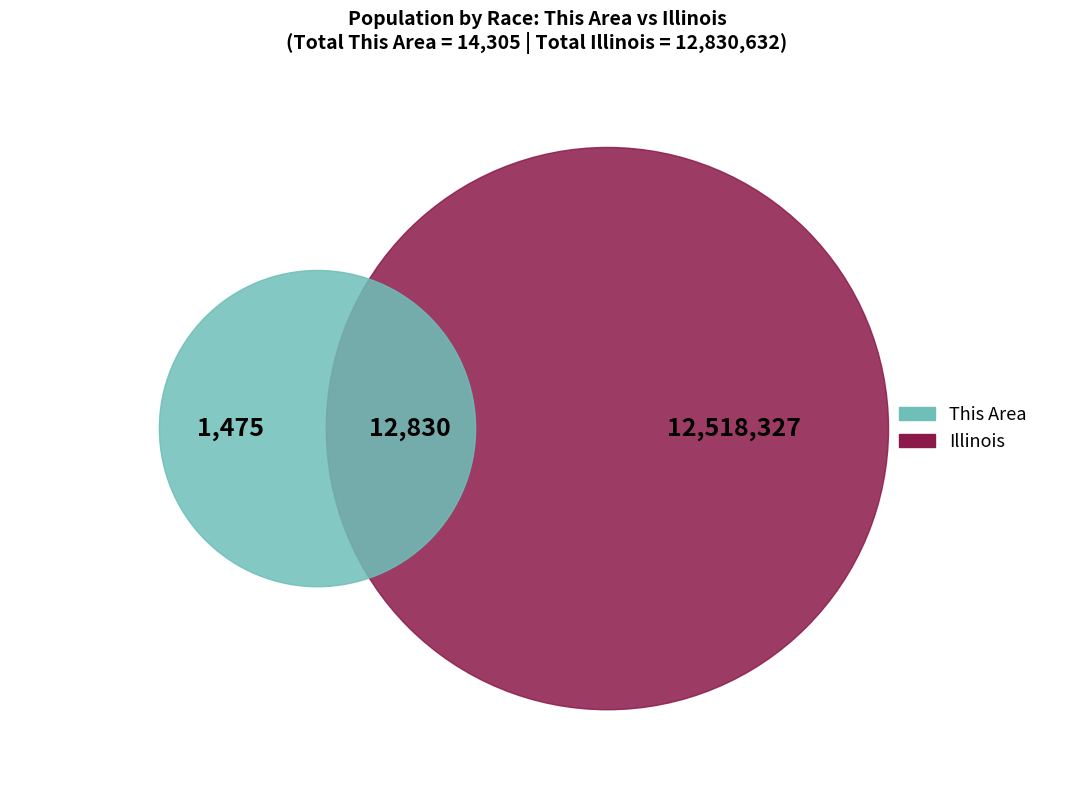

What percentage is NOT represented by Asian alone?

98.2%